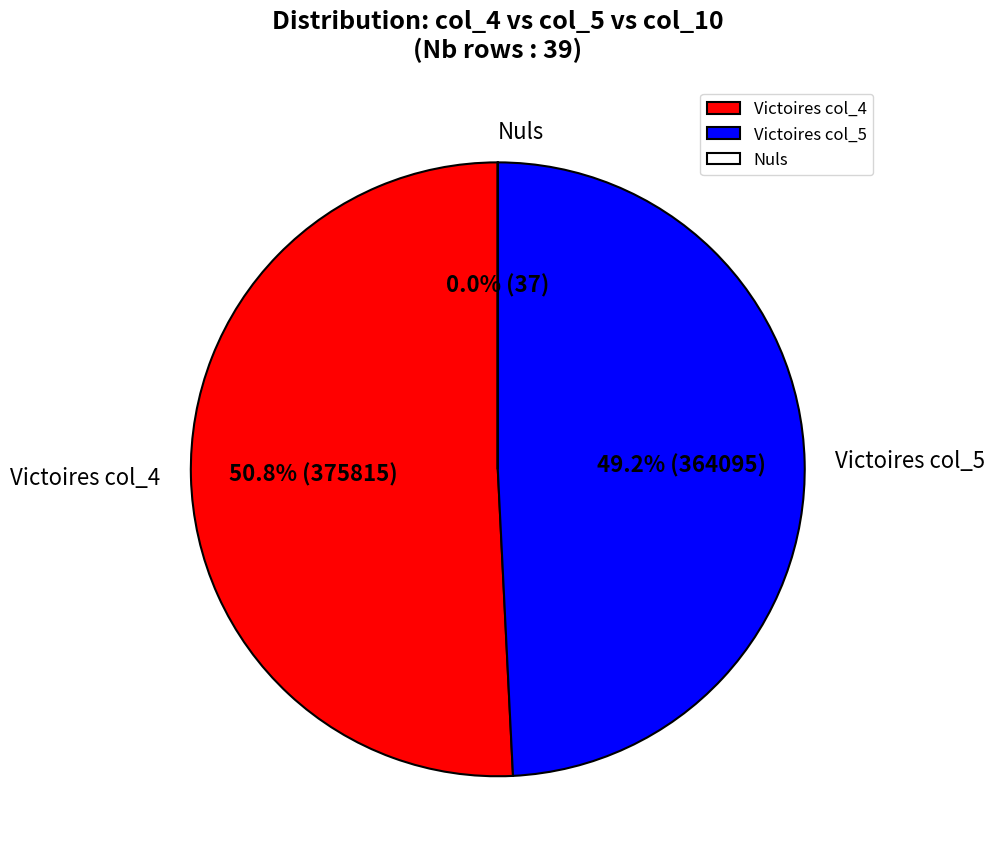

Is there any slice that represents more than half of the pie?

Yes